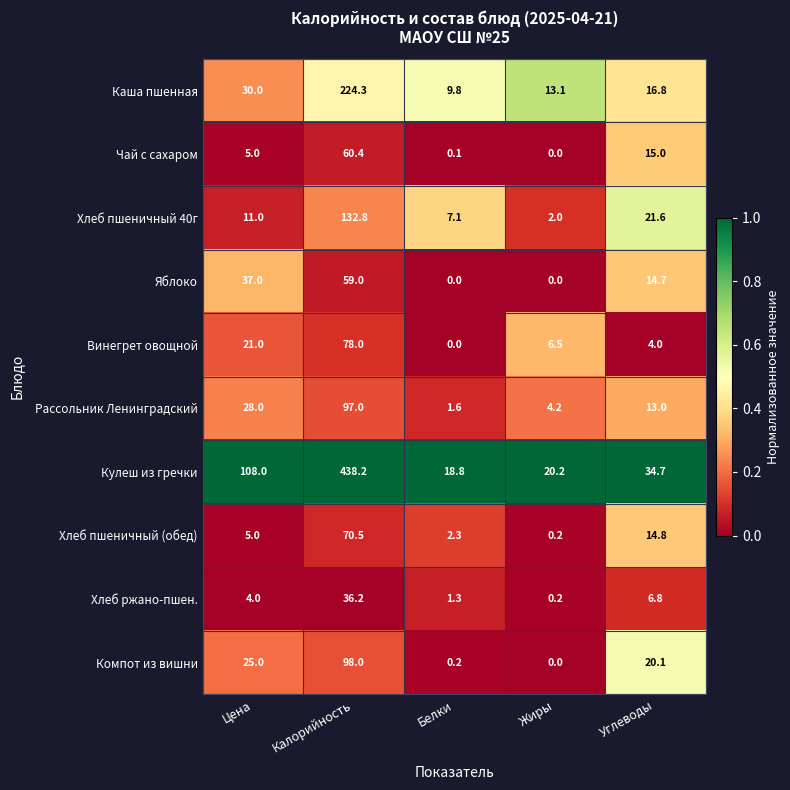

List the series in order of their peak value, highest first.

Кулеш из гречки, Каша пшенная, Хлеб пшеничный 40г, Компот из вишни, Рассольник Ленинградский, Винегрет овощной, Хлеб пшеничный (обед), Чай с сахаром, Яблоко, Хлеб ржано-пшен.